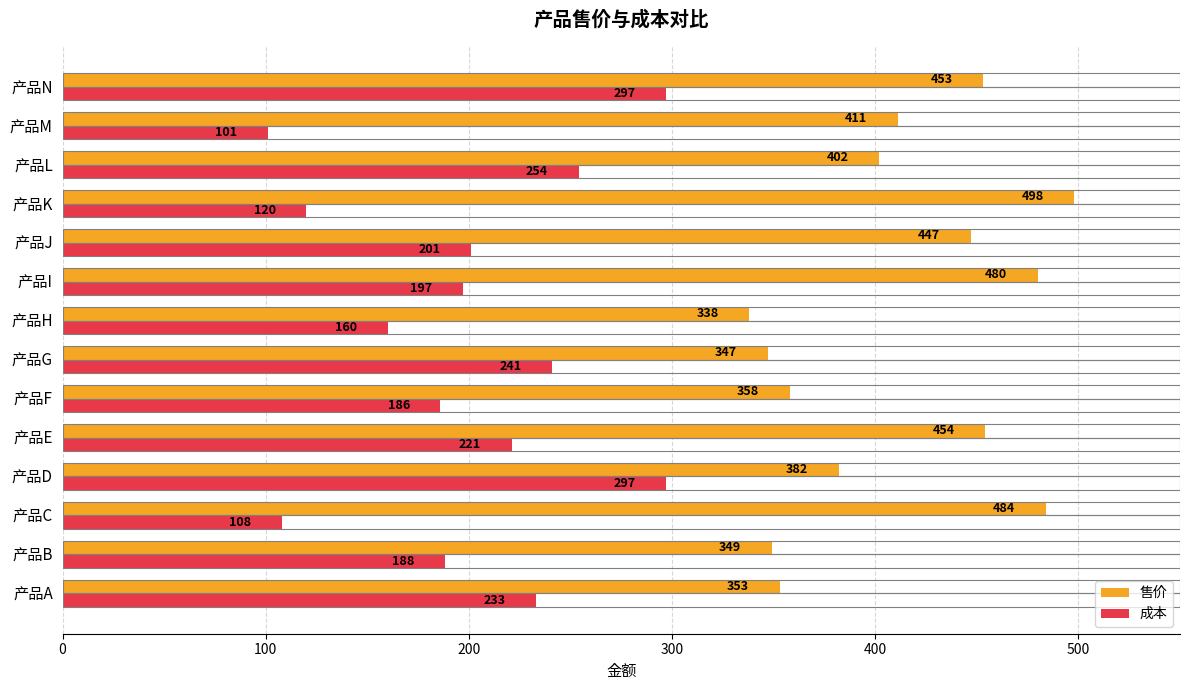

What is the difference between the maximum and minimum values in the 售价 series?

160